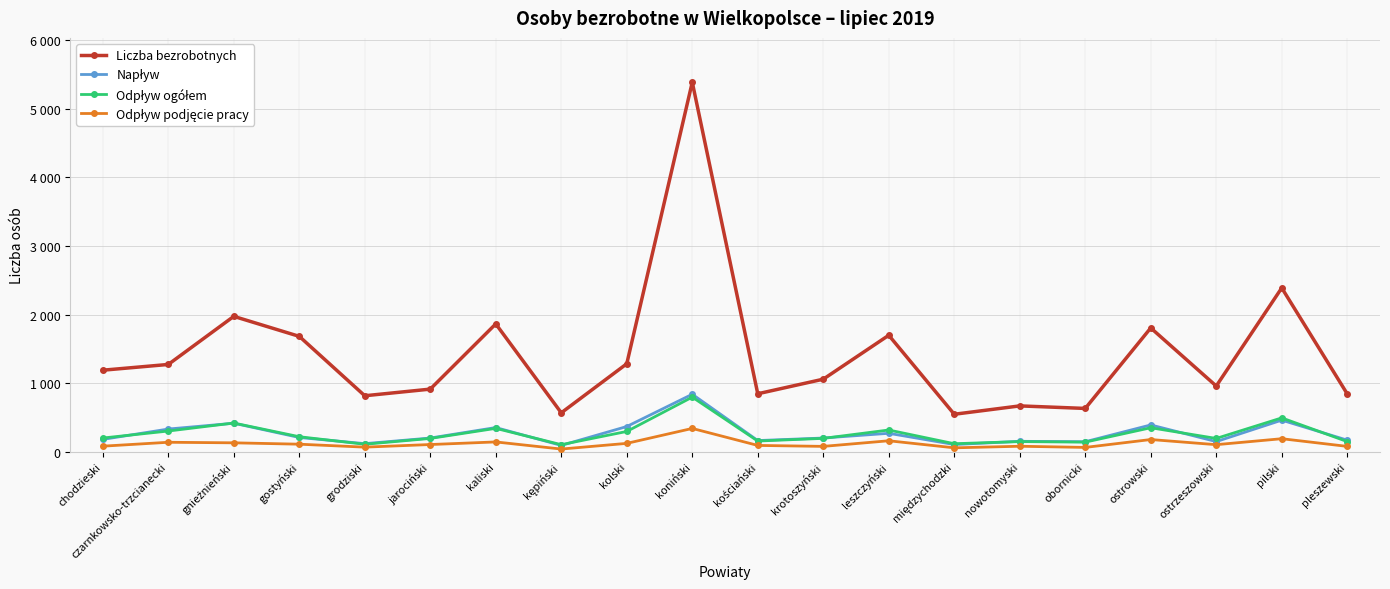

Is this an area chart (filled region under the line)?

No